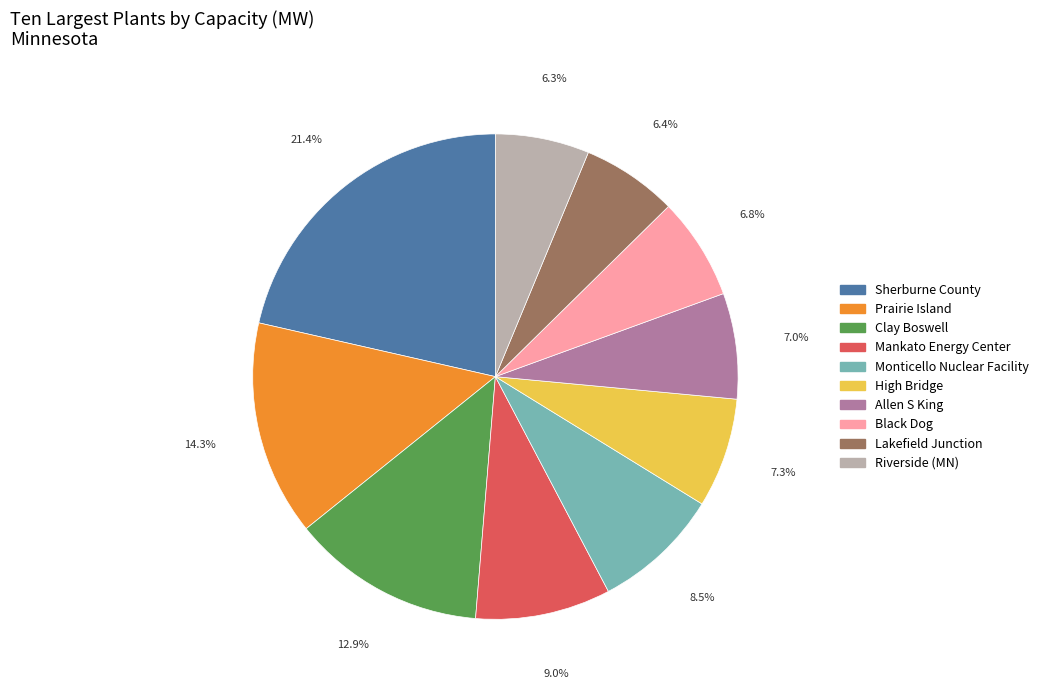

How many slices are in this pie chart?

10